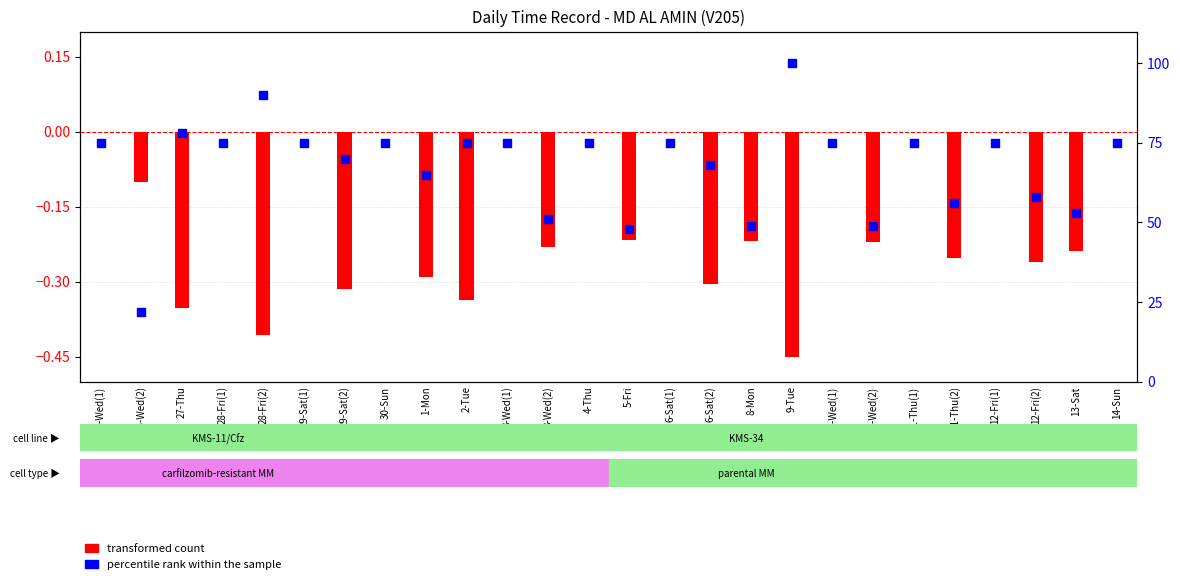

What is the total value across all series at 3-Wed(1)?

75.0